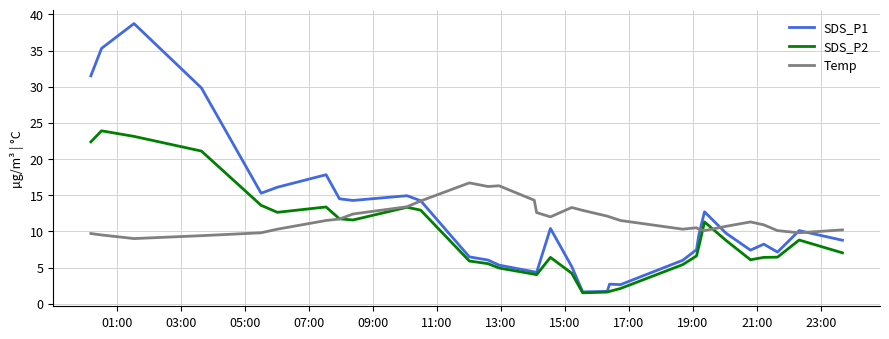

What is the average value of the SDS_P1 series?

11.9